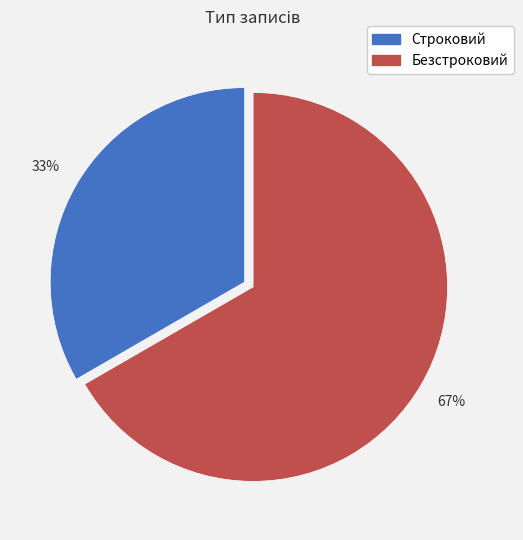

Approximately how many times larger is the value at Строковий compared to Безстроковий?

0.5